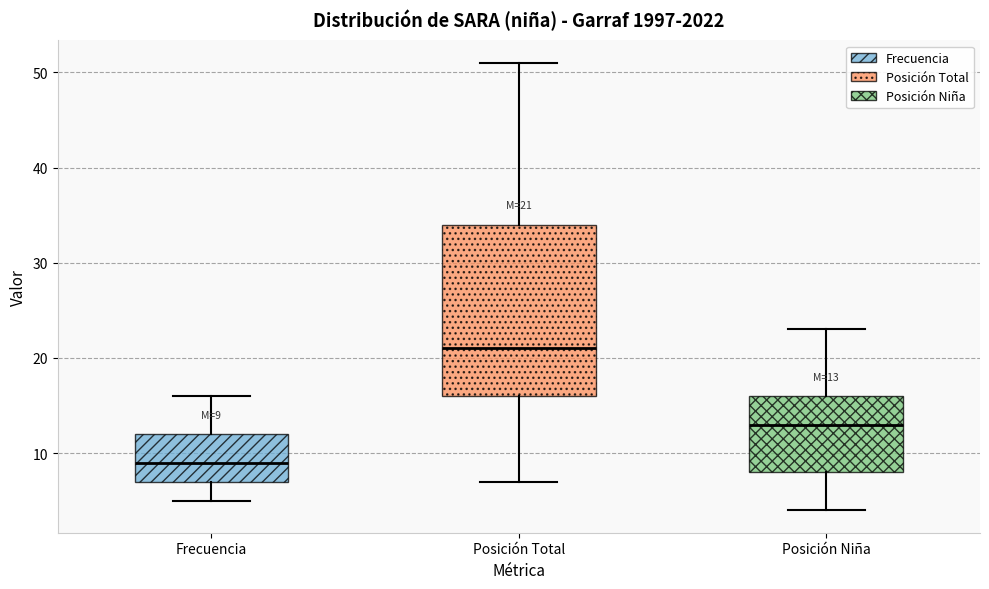

Which box has the lowest median line?

Frecuencia